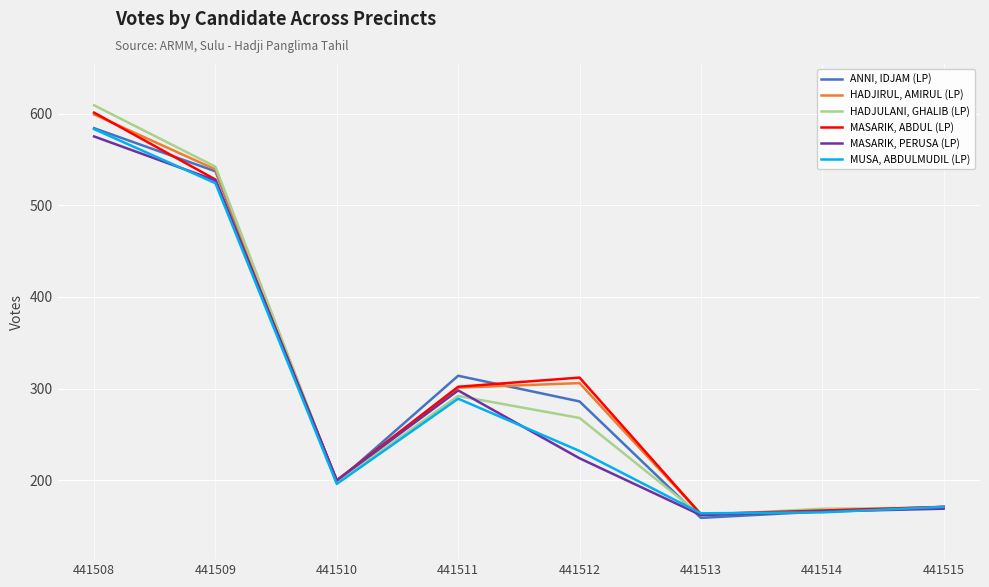

Where does the HADJULANI, GHALIB (LP) series first go above 268?

441508